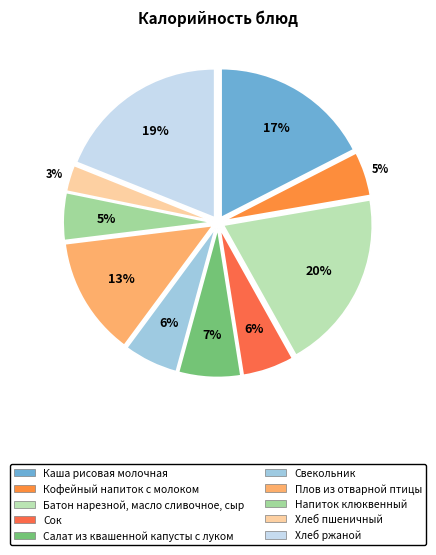

Which slice is the largest?

Батон нарезной, масло сливочное, сыр